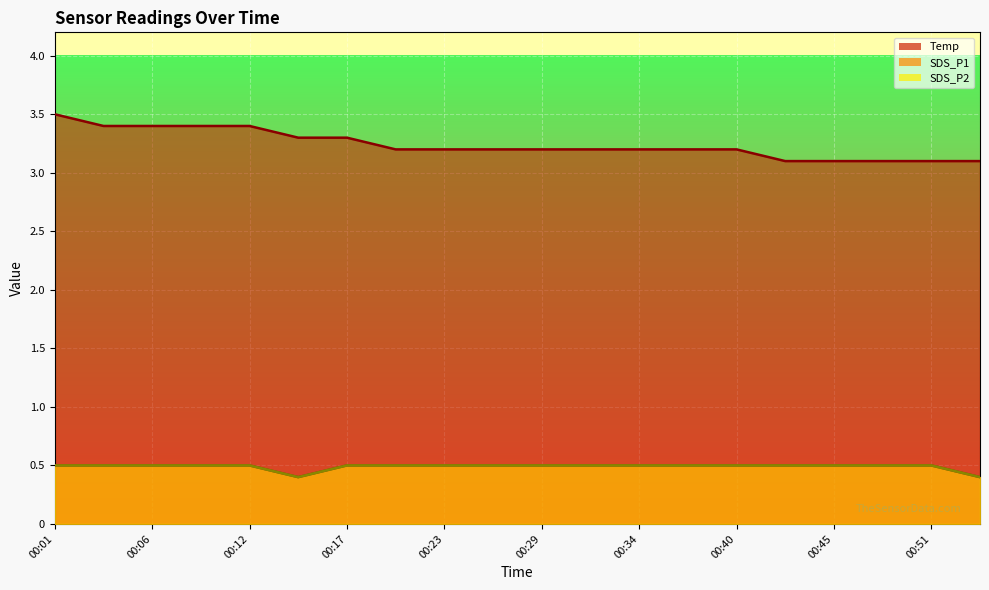

True or false: Temp has more than 1 points higher than both neighbors.

False